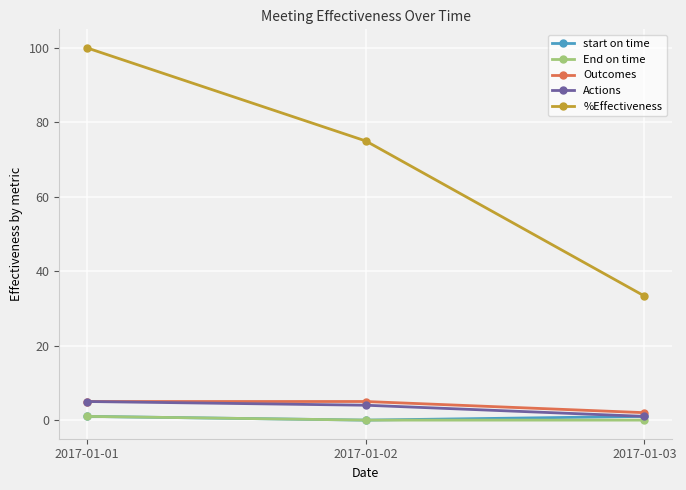

What is the highest value of the Actions series?

5.0